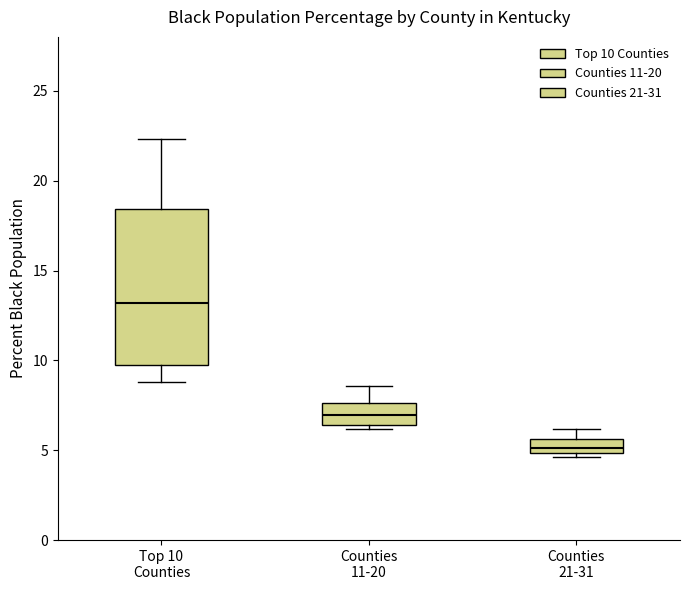

Comparing the boxes themselves (not the whiskers), which one is the tallest?

Top 10 Counties